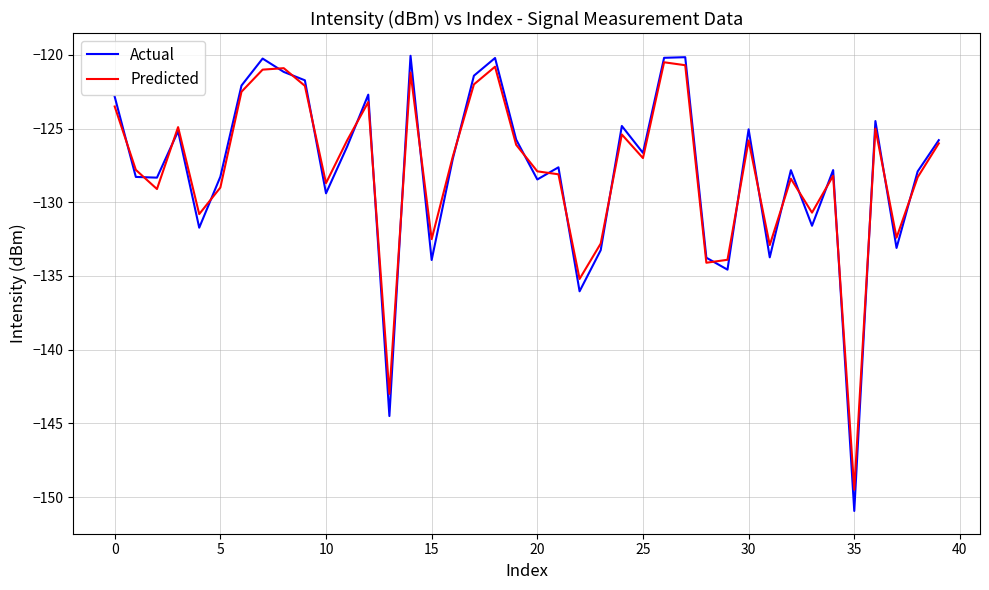

What is the minimum value for Actual?

-150.9